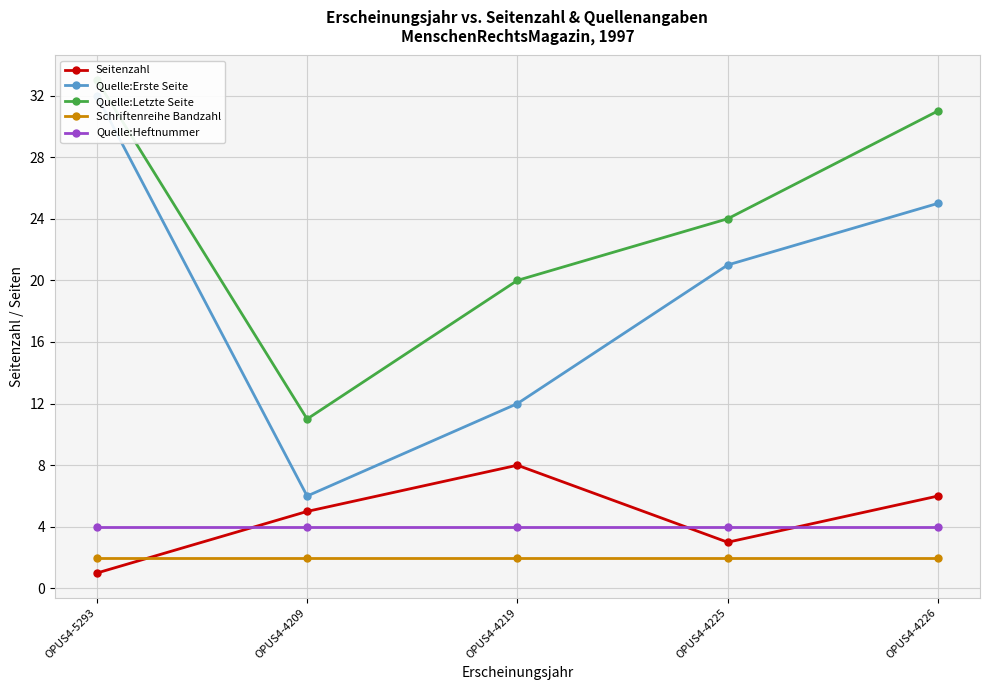

The Seitenzahl series shows 3 at OPUS4-4225. True or false?

True